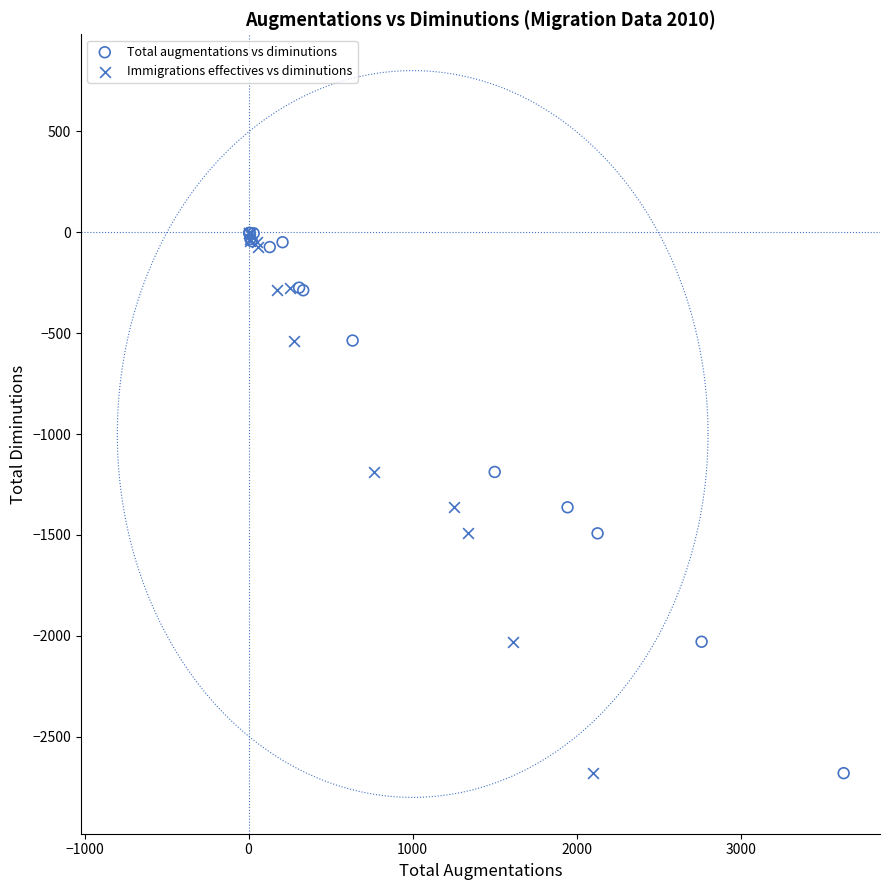

What are all the series names shown in the legend?

Total augmentations vs diminutions, Immigrations effectives vs diminutions